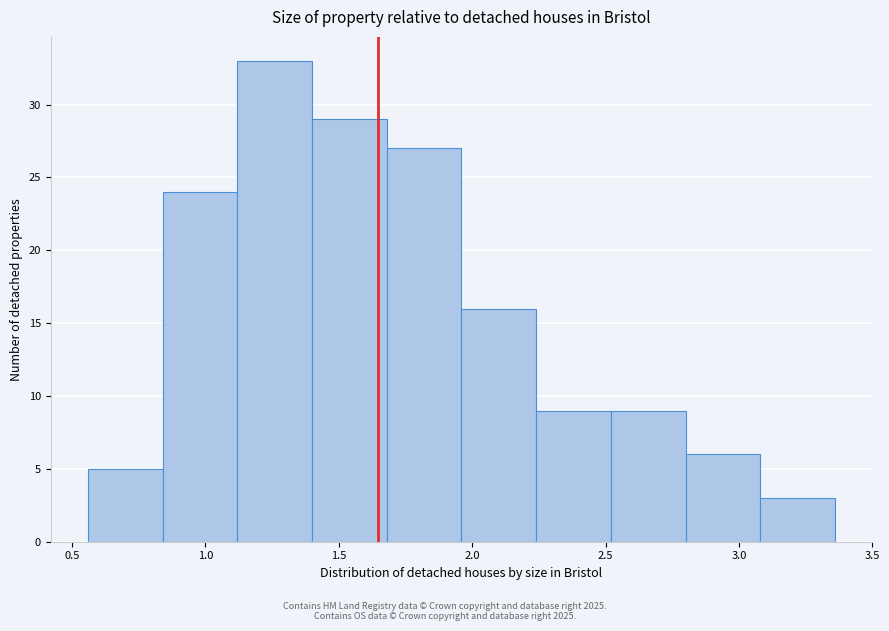

Which range on the x-axis has the tallest bar?

1.12 to 1.40